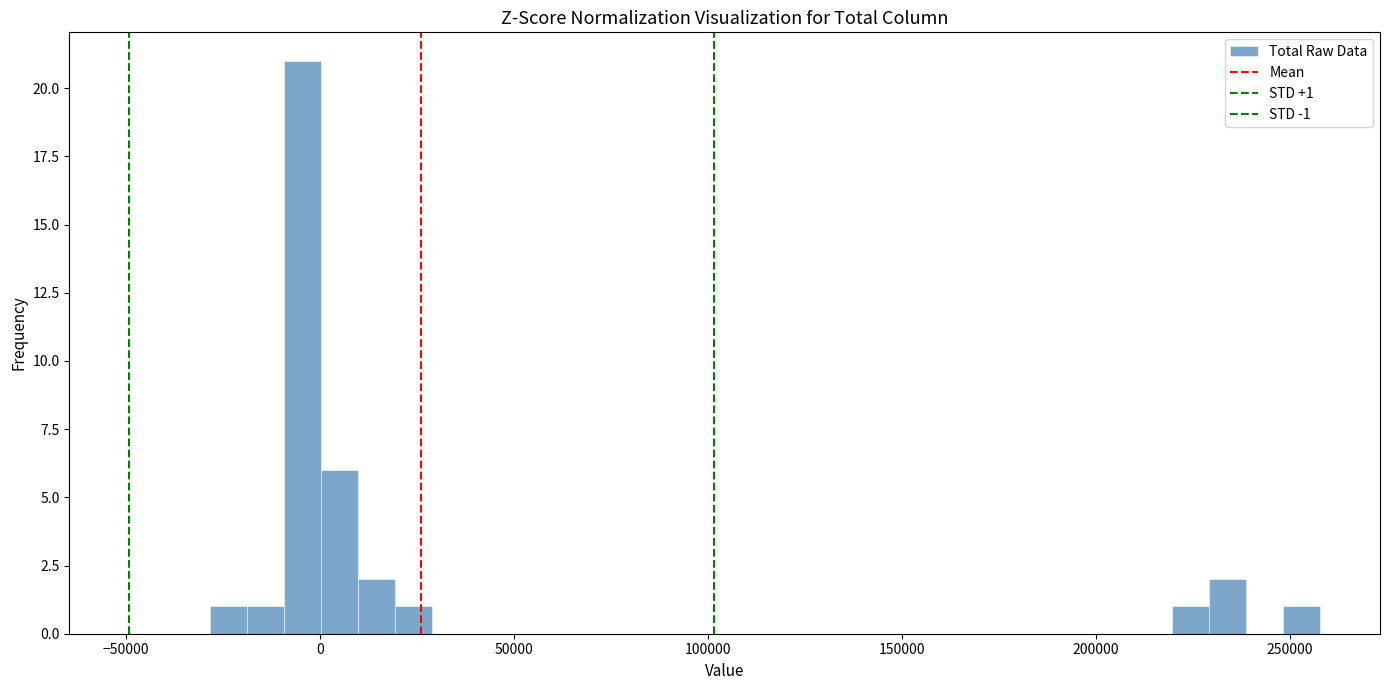

Around what value on the x-axis is the tallest bar? Give the approximate position of its centre, as read against the axis.

-5000